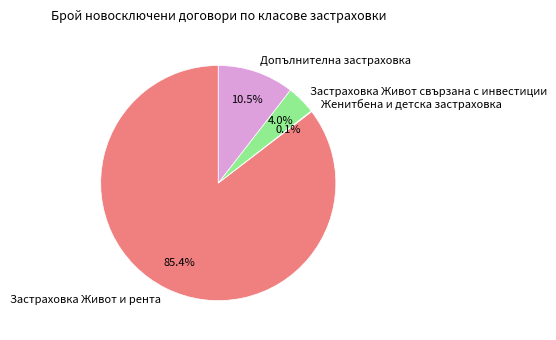

What is the largest slice in the pie chart?

Застраховка Живот и рента